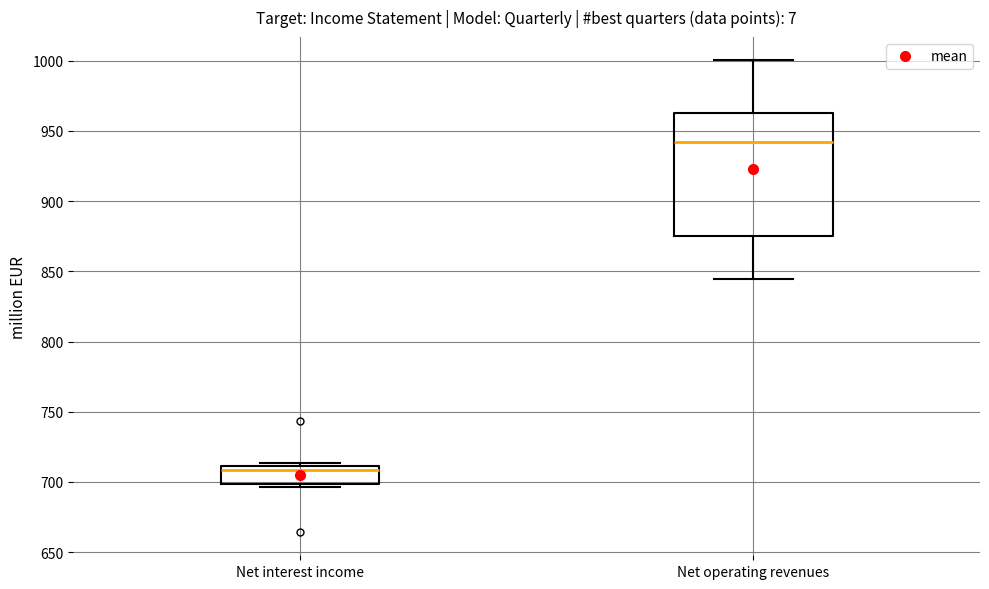

Reading left to right, read every box against the y-axis: the position of its median line, the range the box covers, and the ends of its whiskers. The values are not printed on the chart, so give them approximately, as read against the axis.

Net interest income: median 710 (just below the box's upper edge), box 700 to 710, whiskers 695 to 715
Net operating revenues: median 940, box 875 to 965, whiskers 845 to 1000